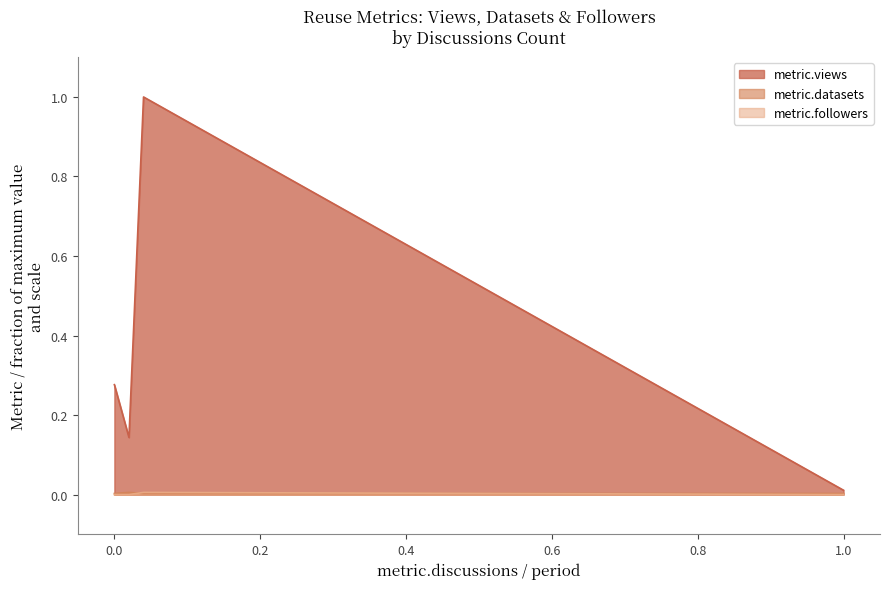

Which series has the widest spread of values?

metric.views